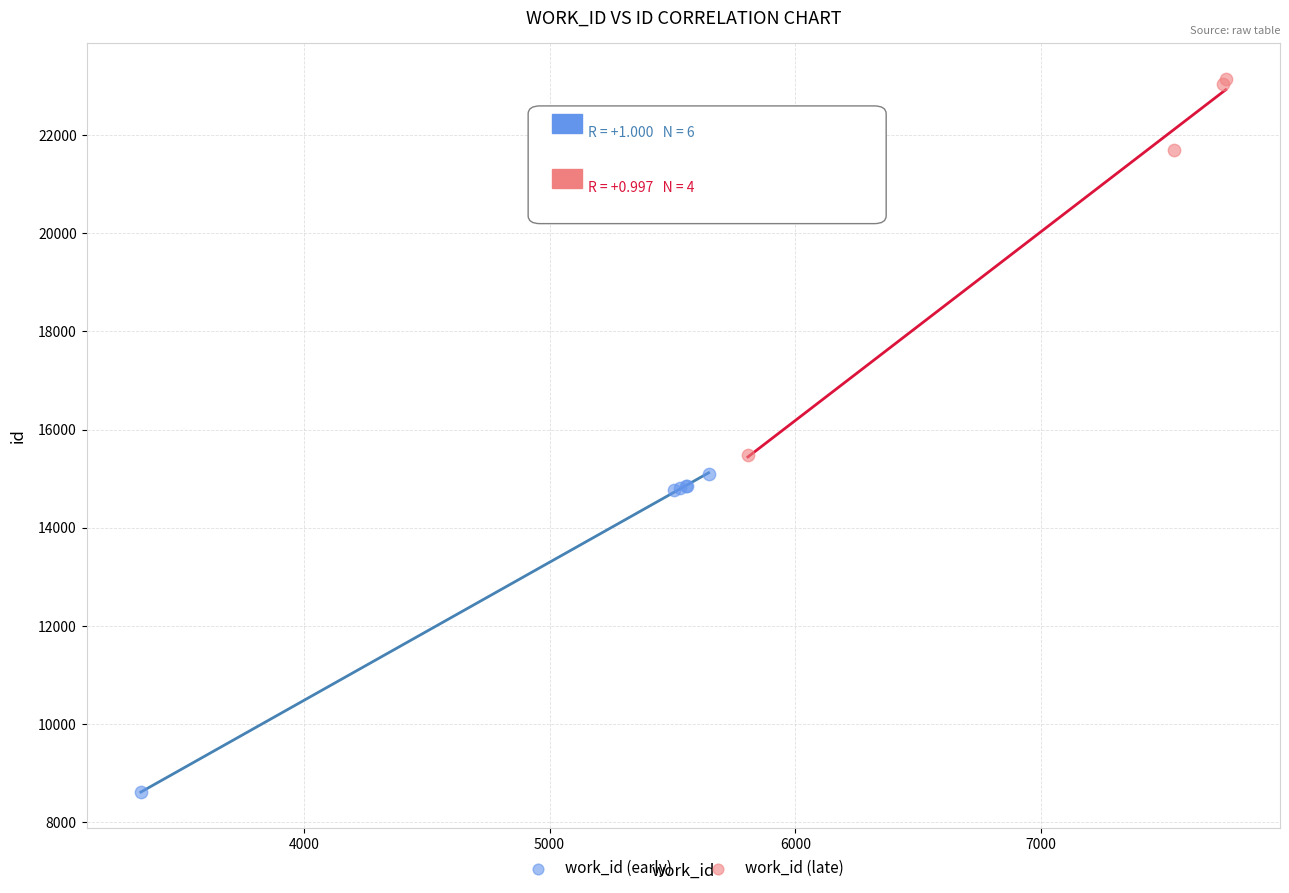

Which series reaches the minimum Y coordinate?

work_id (early)